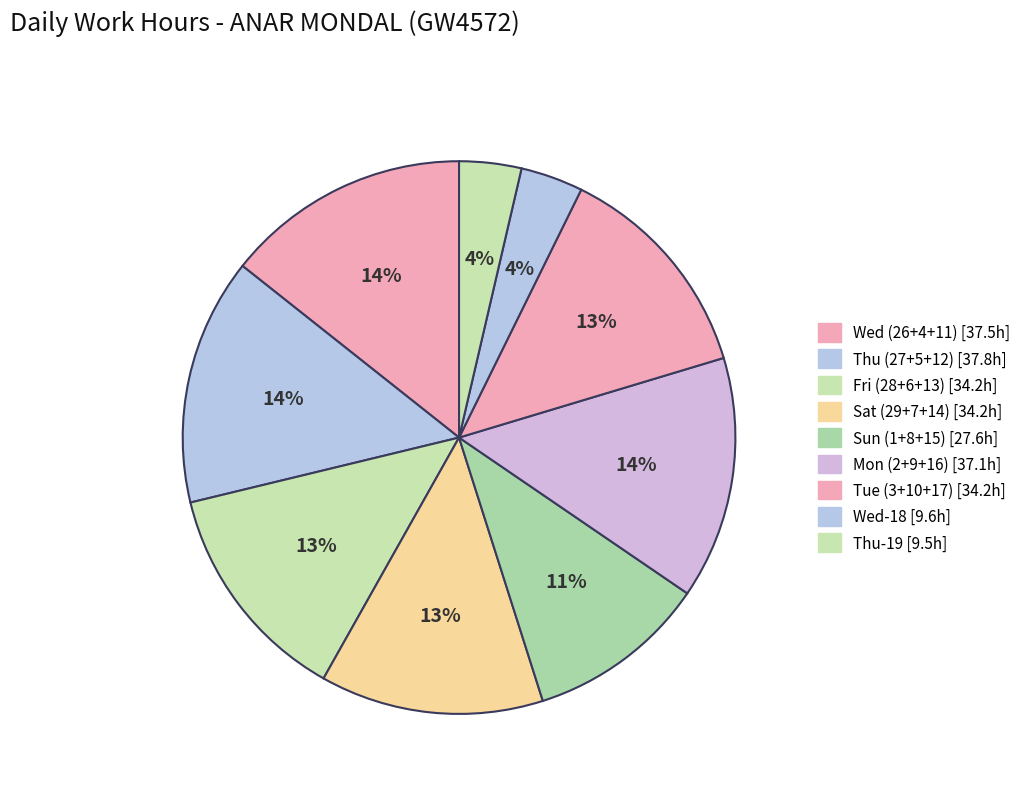

How many slices are in this pie chart?

9